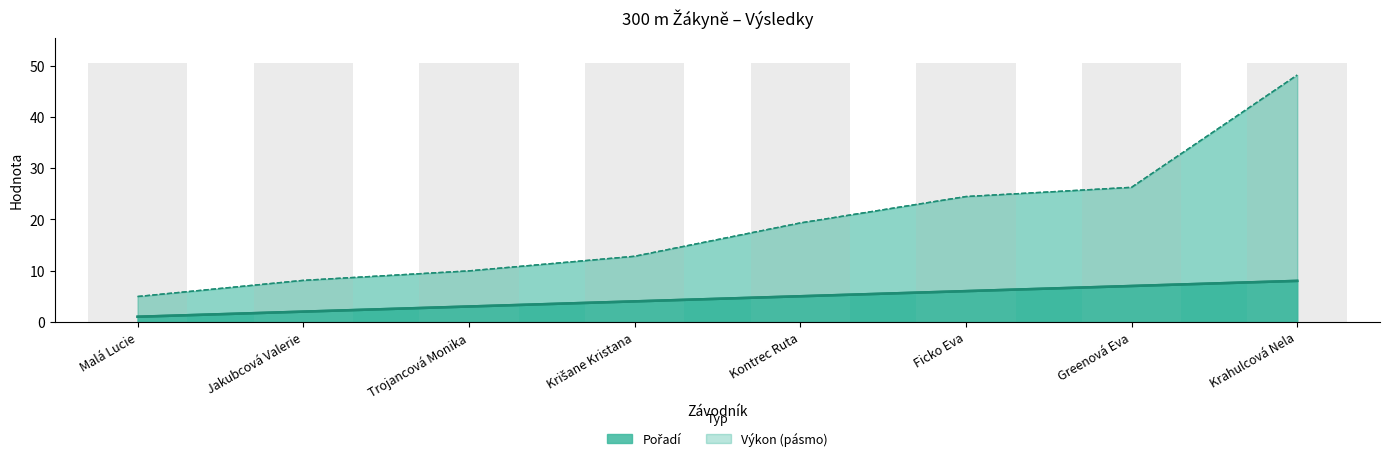

What position from the right is Ficko Eva?

3